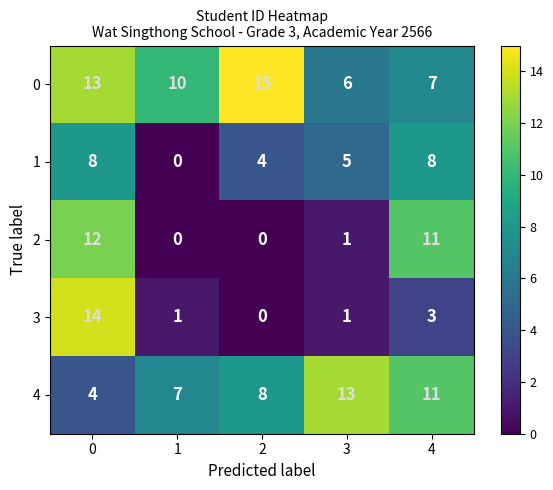

Which series has the widest spread of values?

3